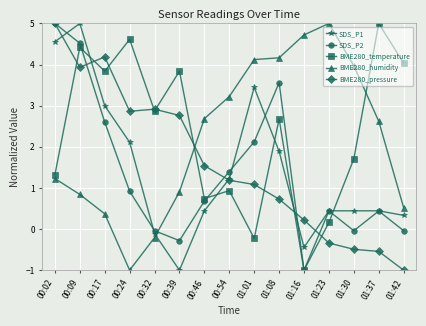

What is the spread (max minus min) of values at 01:01?

4.3